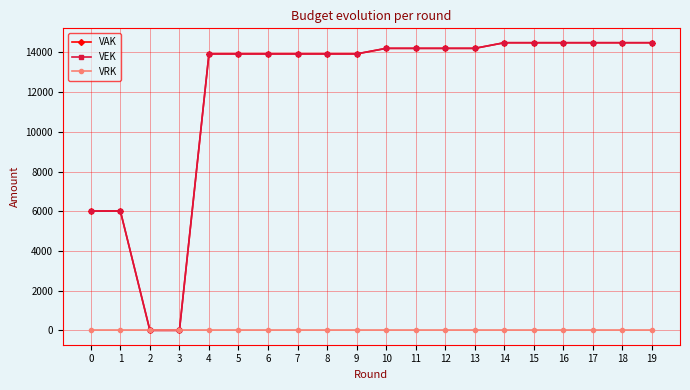

Is this an area chart (filled region under the line)?

No